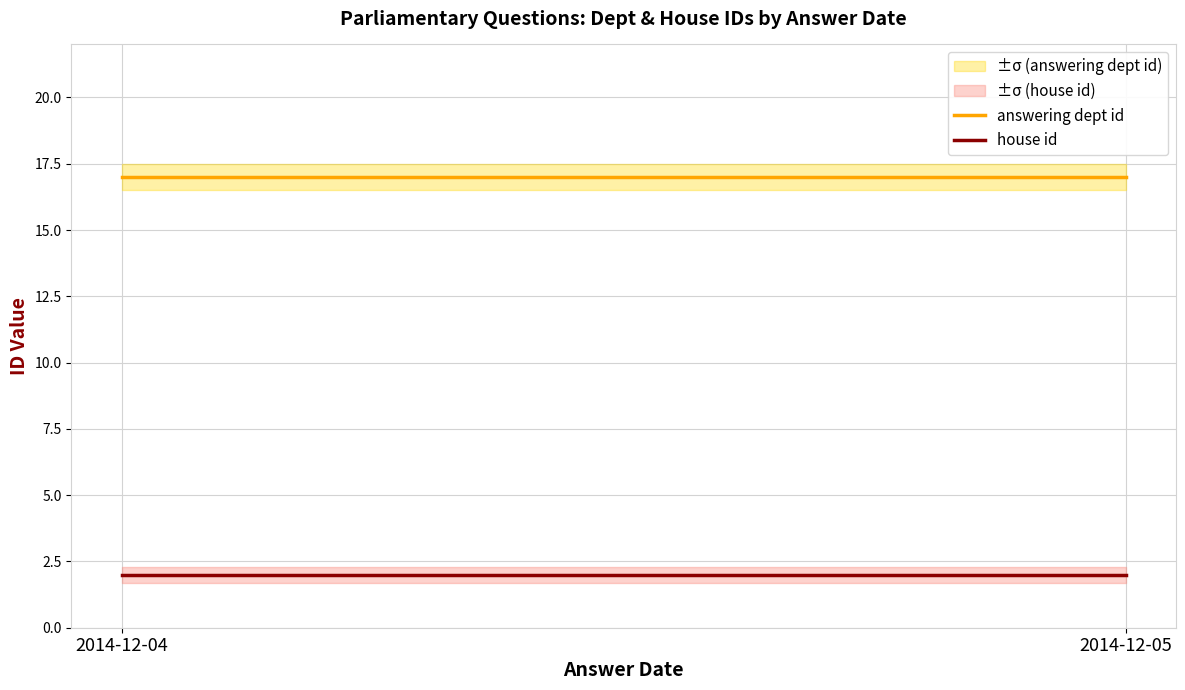

What is the value of the answering dept id point at the 1st from the left?

17